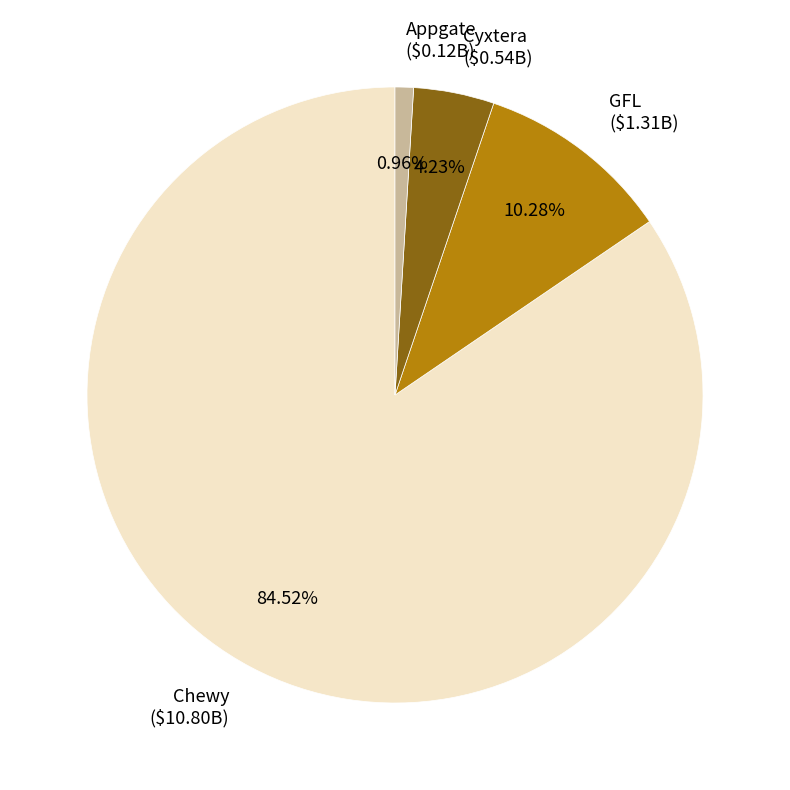

True or false: Chewy accounts for 94% of the total.

False